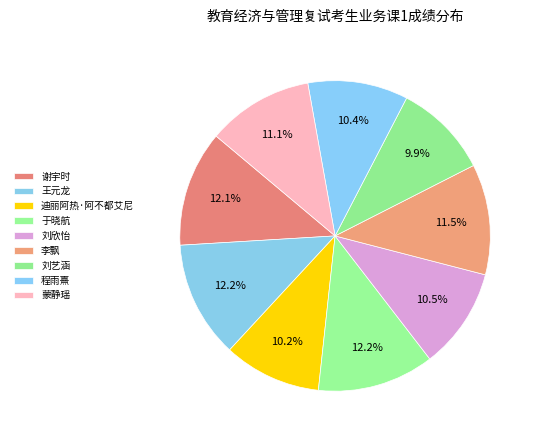

Count the number of slices in the pie.

9